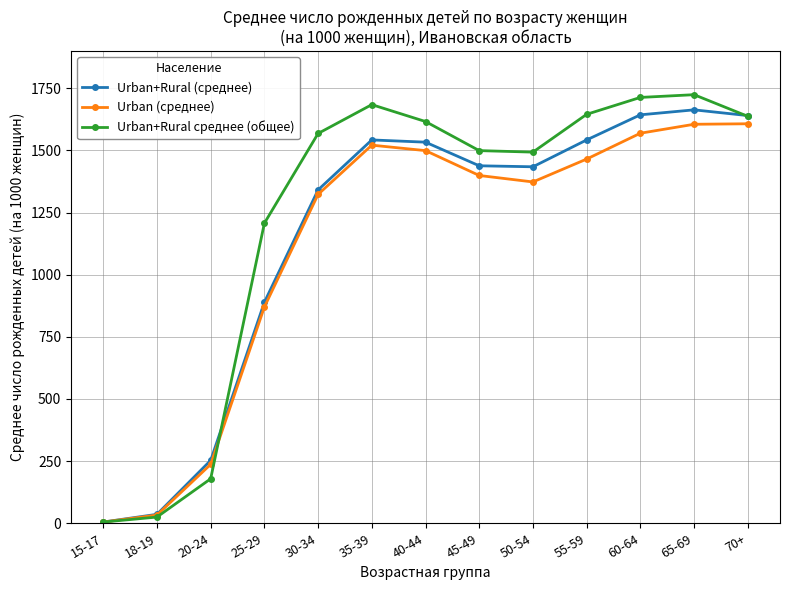

What is the greatest value displayed?

1724